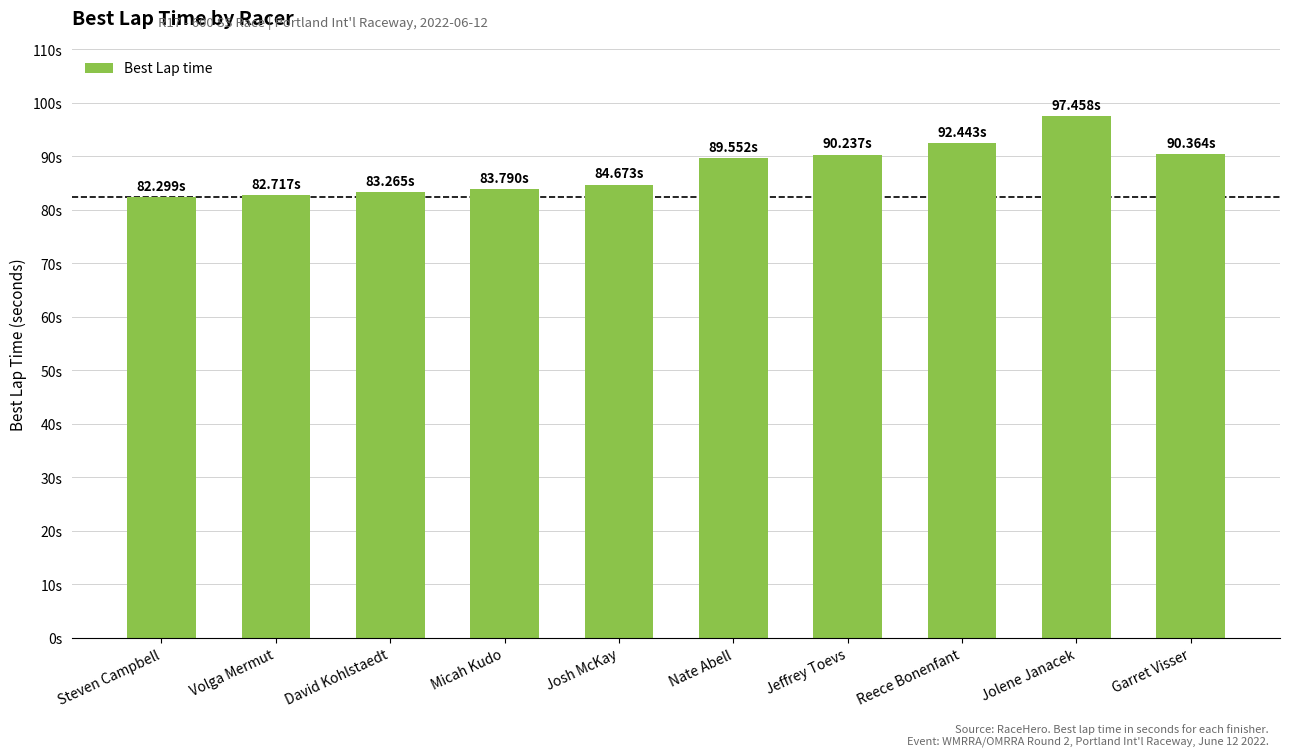

What position from the left is Nate Abell?

6